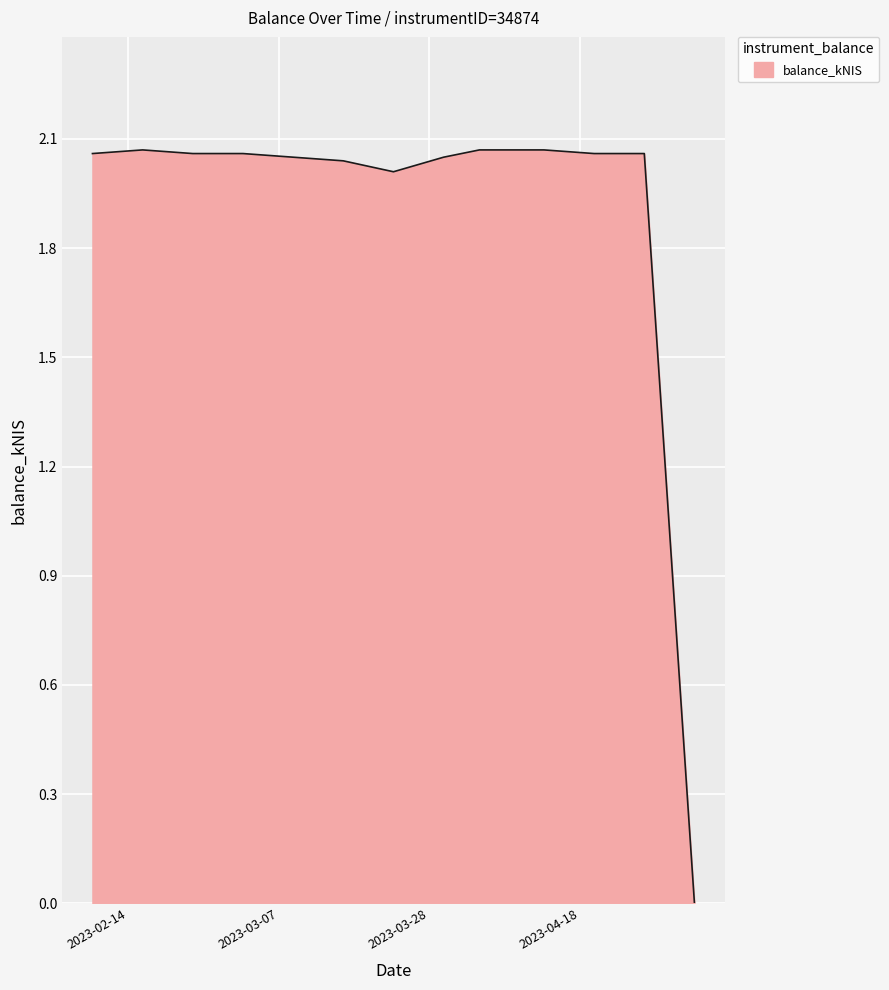

What is the maximum value shown in the chart?

2.1